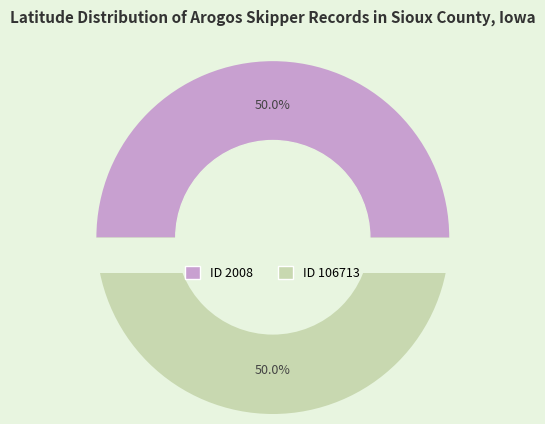

To the nearest percent, what portion does 106713 represent?

50%